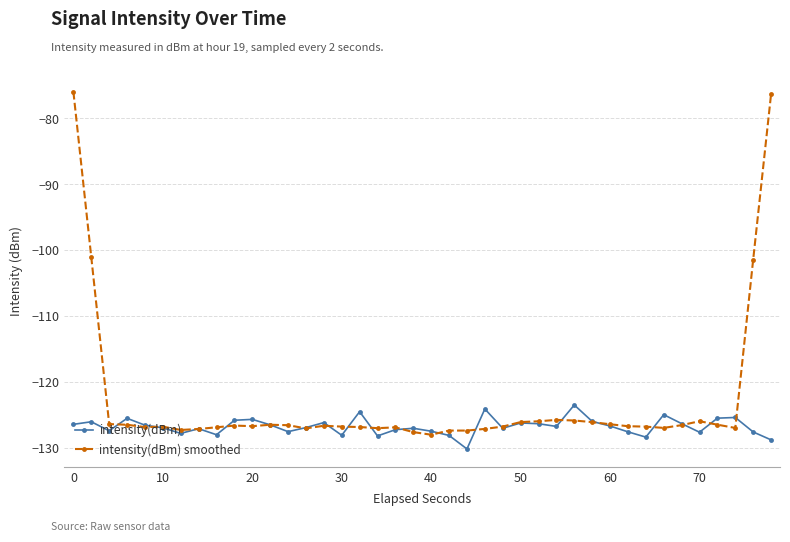

How many lines are shown in the chart?

2